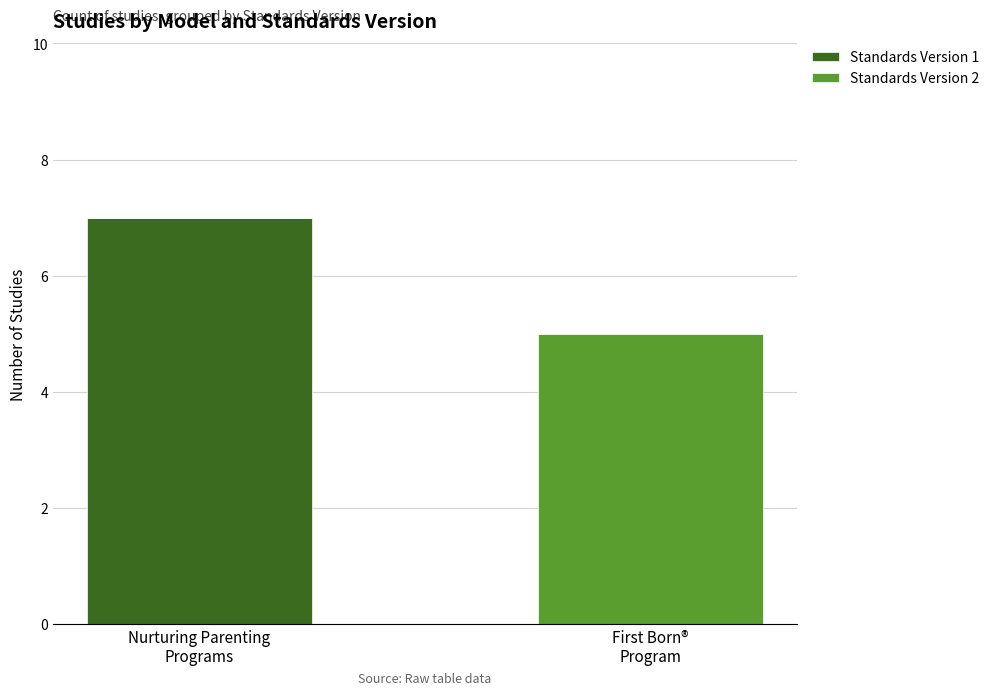

What is the total value across all series at Nurturing Parenting
Programs?

7